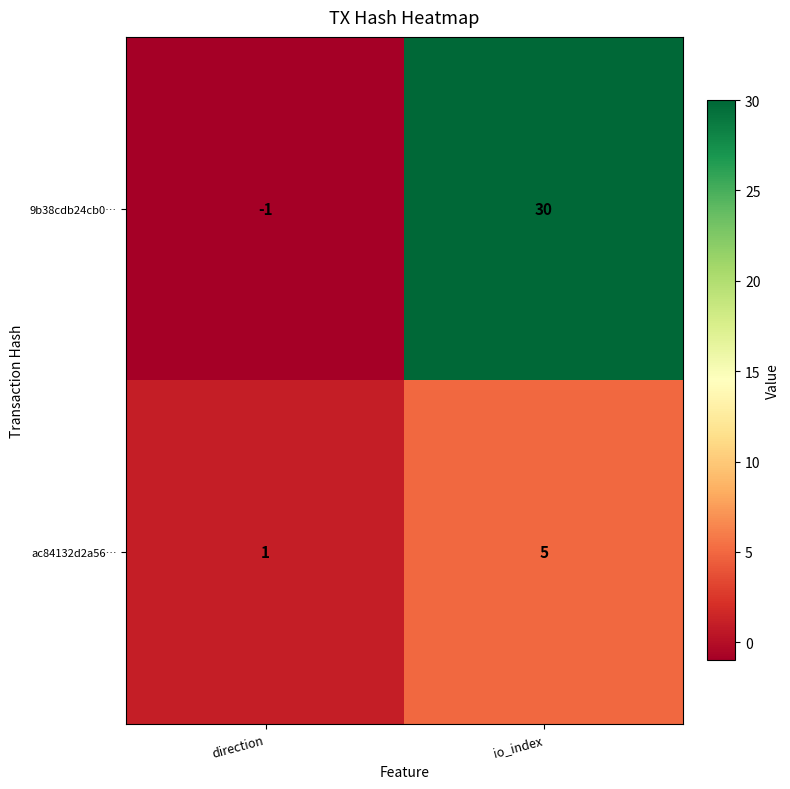

Reading left to right, list all the values displayed in this chart.

9b38cdb24cb0…: -1	30
ac84132d2a56…: 1	5